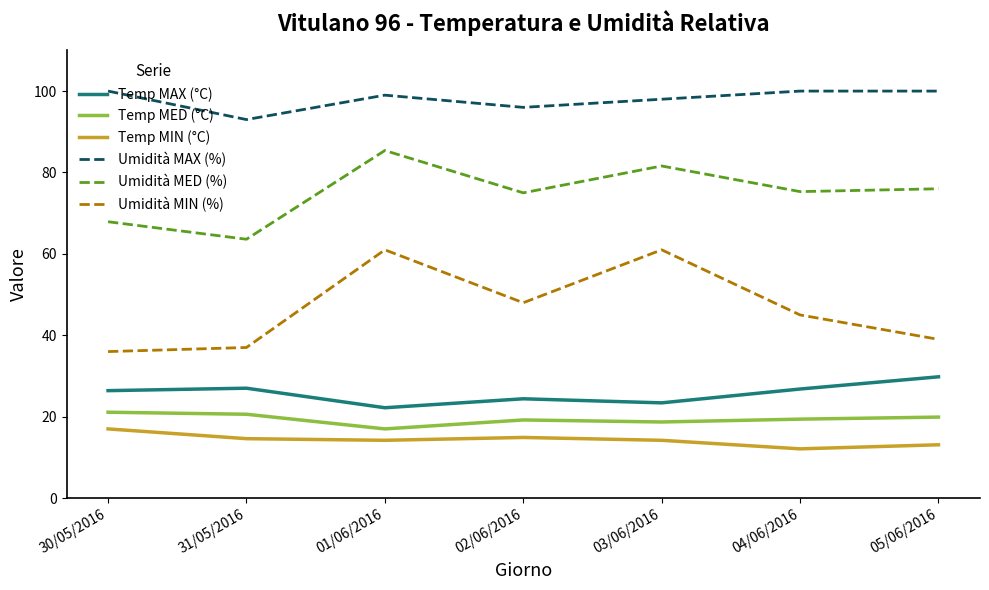

What is the difference between the highest and lowest values at 30/05/2016?

83.0